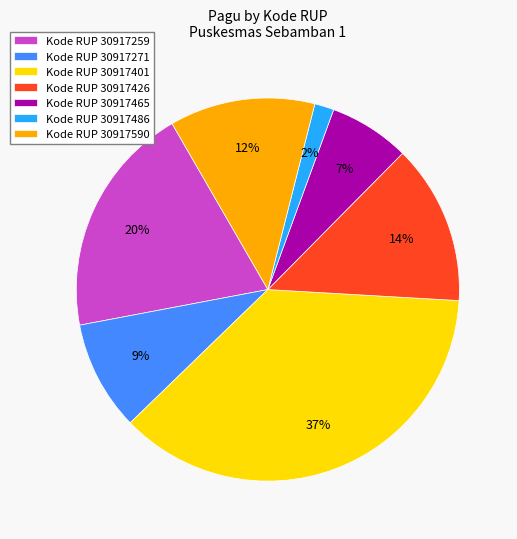

Which has a higher value, Kode RUP 30917465 or Kode RUP 30917590?

Kode RUP 30917590